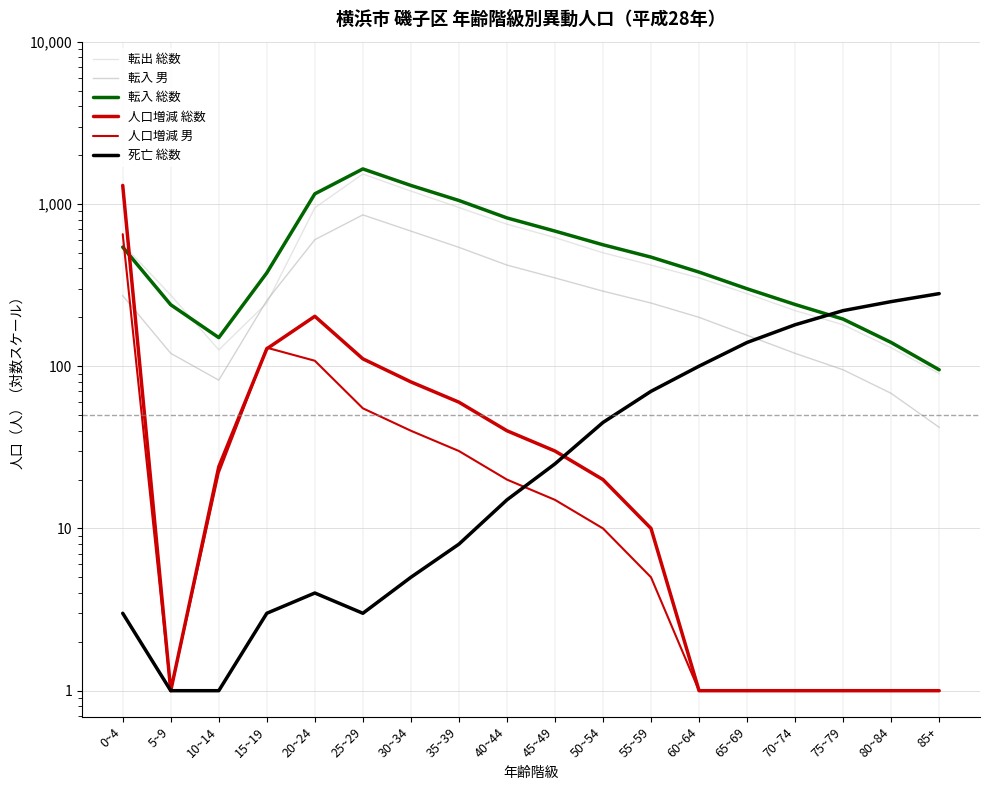

Reading right to left, extract all data points from this chart.

転出 総数: 85+=90	80~84=130	75~79=180	70~74=220	65~69=280	60~64=350	55~59=420	50~54=500	45~49=620	40~44=750	35~39=950	30~34=1200	25~29=1529	20~24=947	15~19=245	10~14=126	5~9=274	0~4=564
転入 男: 85+=42	80~84=68	75~79=95	70~74=120	65~69=155	60~64=200	55~59=245	50~54=290	45~49=350	40~44=420	35~39=540	30~34=680	25~29=856	20~24=602	15~19=254	10~14=82	5~9=120	0~4=272
転入 総数: 85+=95	80~84=140	75~79=195	70~74=240	65~69=300	60~64=380	55~59=470	50~54=560	45~49=680	40~44=820	35~39=1050	30~34=1300	25~29=1643	20~24=1154	15~19=376	10~14=150	5~9=239	0~4=542
人口増減 総数: 85+=1	80~84=1	75~79=1	70~74=1	65~69=1	60~64=1	55~59=10	50~54=20	45~49=30	40~44=40	35~39=60	30~34=80	25~29=111	20~24=203	15~19=128	10~14=24	5~9=1	0~4=1300
人口増減 男: 85+=1	80~84=1	75~79=1	70~74=1	65~69=1	60~64=1	55~59=5	50~54=10	45~49=15	40~44=20	35~39=30	30~34=40	25~29=55	20~24=108	15~19=130	10~14=22	5~9=1	0~4=651
死亡 総数: 85+=280	80~84=250	75~79=220	70~74=180	65~69=140	60~64=100	55~59=70	50~54=45	45~49=25	40~44=15	35~39=8	30~34=5	25~29=3	20~24=4	15~19=3	10~14=1	5~9=1	0~4=3